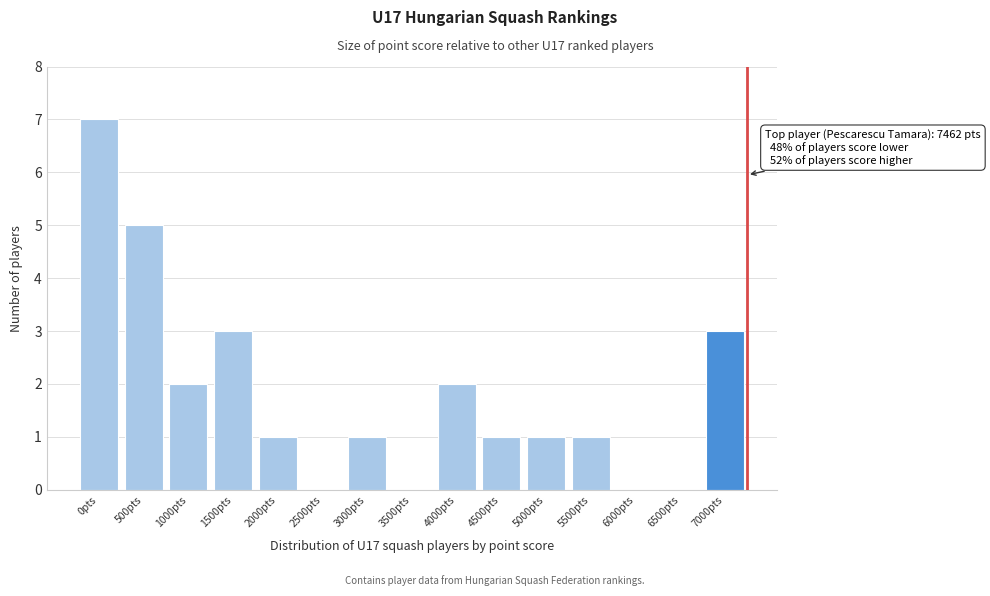

Reading left to right, extract all data points from this chart.

0pts=7	500pts=5	1000pts=2	1500pts=3	2000pts=1	2500pts=0	3000pts=1	3500pts=0	4000pts=2	4500pts=1	5000pts=1	5500pts=1	6000pts=0	6500pts=0	7000pts=3